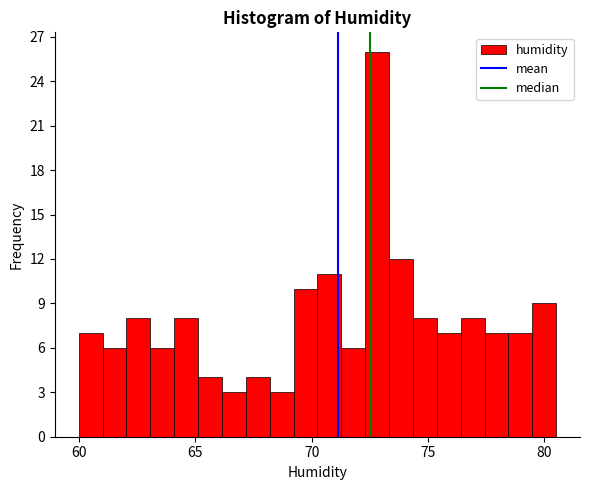

Read against the x-axis, roughly where is the centre of the tallest bar?

73.0